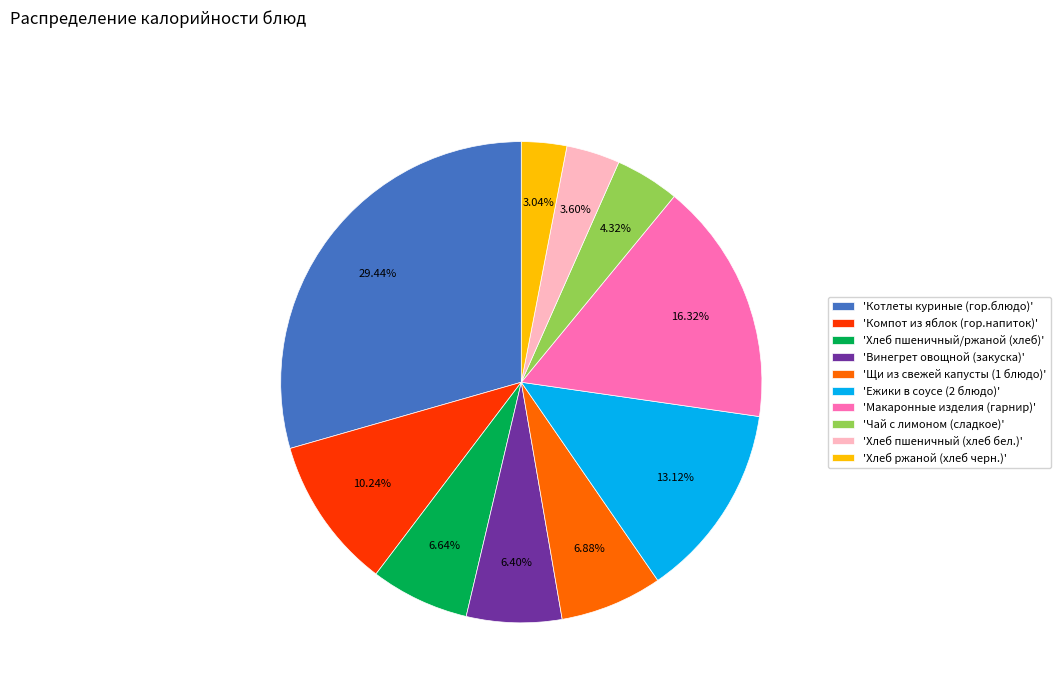

Do 'Макаронные изделия (гарнир)' and 'Хлеб пшеничный (хлеб бел.)' together represent more than half of the pie?

No